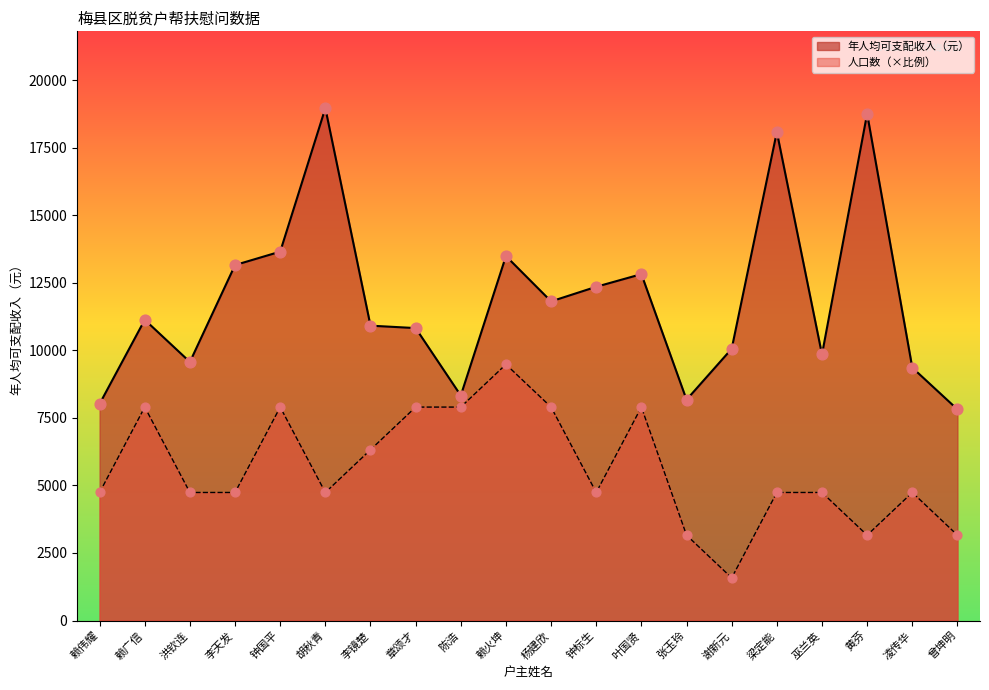

Is the value of 人口数 at 叶国贤 greater than the value of 年人均可支配收入（元） at 陈浩?

No